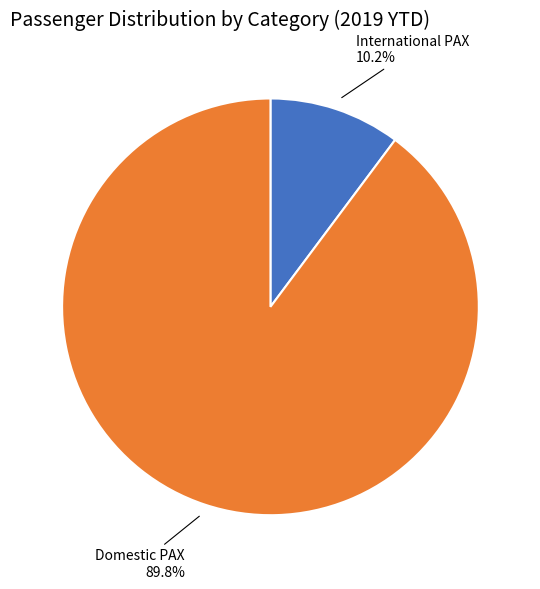

Is there any slice that represents more than half of the pie?

Yes